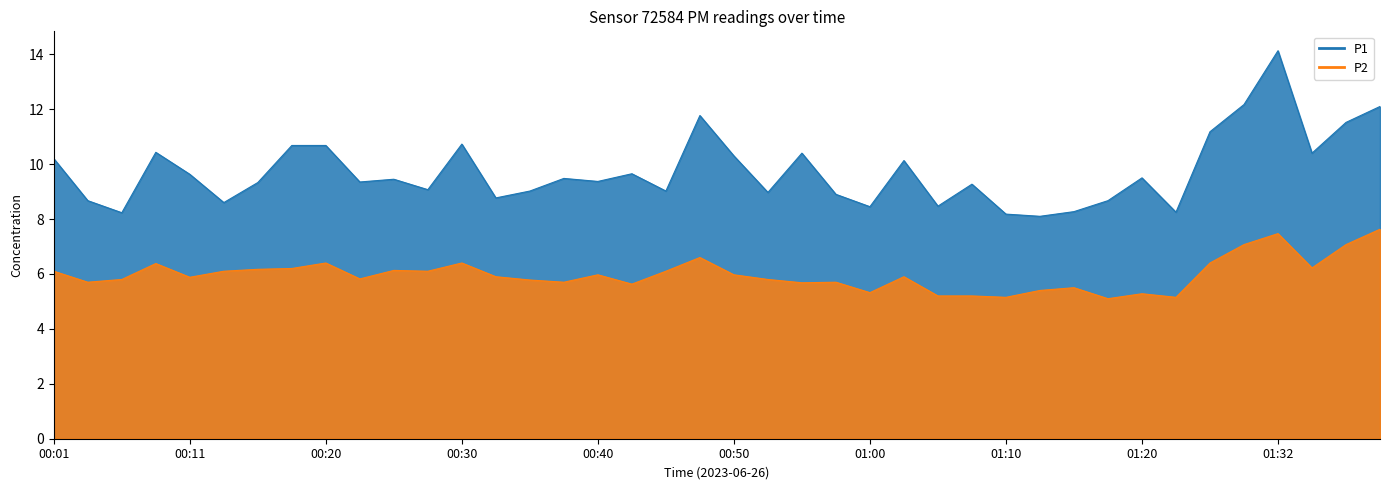

What position from the right is 00:03?

39